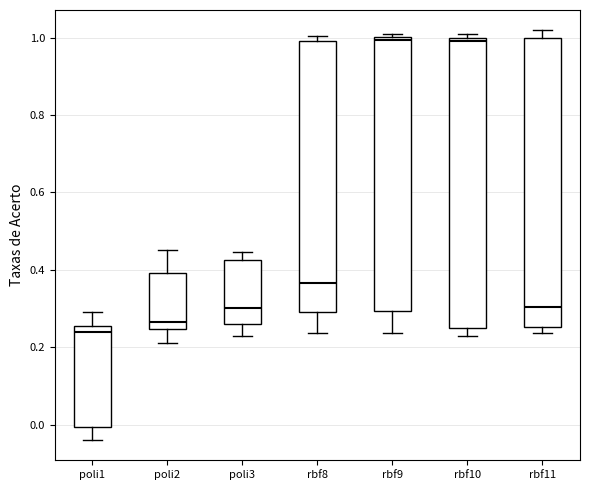

Reading left to right, transcribe this box plot: for each box, give where its median line is, the range the box spans, and where its two whiskers end, as read against the y-axis. The values are not printed on the chart, so give them approximately, as read against the axis.

poli1: median 0.24, box 0.00 to 0.26, whiskers -0.04 to 0.30
poli2: median 0.26, box 0.24 to 0.40, whiskers 0.22 to 0.46
poli3: median 0.30, box 0.26 to 0.42, whiskers 0.22 to 0.44
rbf8: median 0.36, box 0.30 to 1.00, whiskers 0.24 to 1.00 (just above the box's upper edge)
rbf9: median 1.00 (just below the box's upper edge), box 0.30 to 1.00, whiskers 0.24 to 1.00 (just above the box's upper edge)
rbf10: median 1.00 (just below the box's upper edge), box 0.26 to 1.00, whiskers 0.22 to 1.00 (just above the box's upper edge)
rbf11: median 0.30, box 0.26 to 1.00, whiskers 0.24 to 1.02